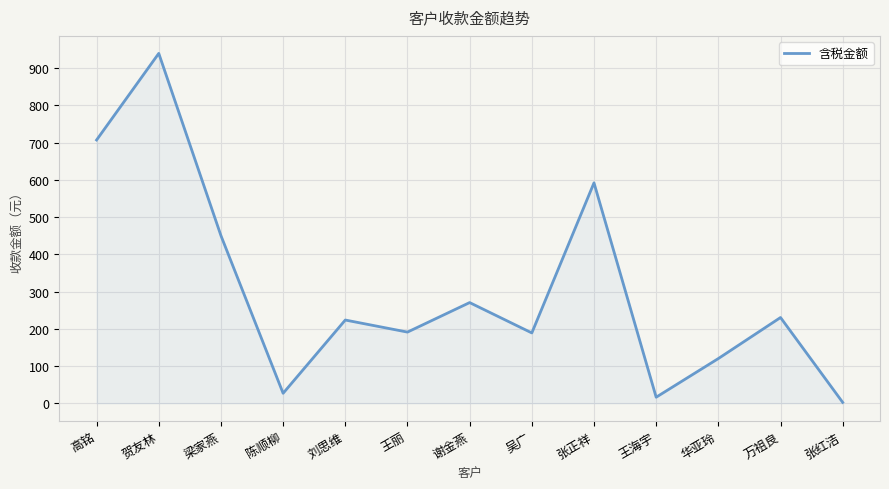

What is the maximum value shown in the chart?

939.8